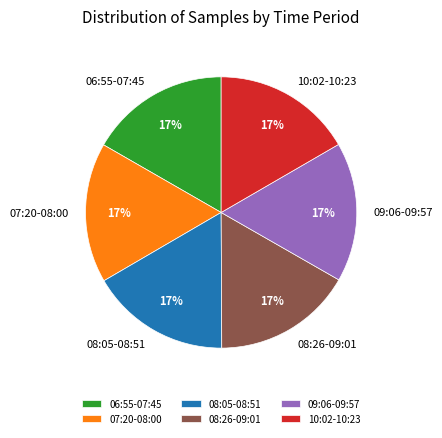

Do 08:26-09:01 and 09:06-09:57 together represent more than half of the pie?

No